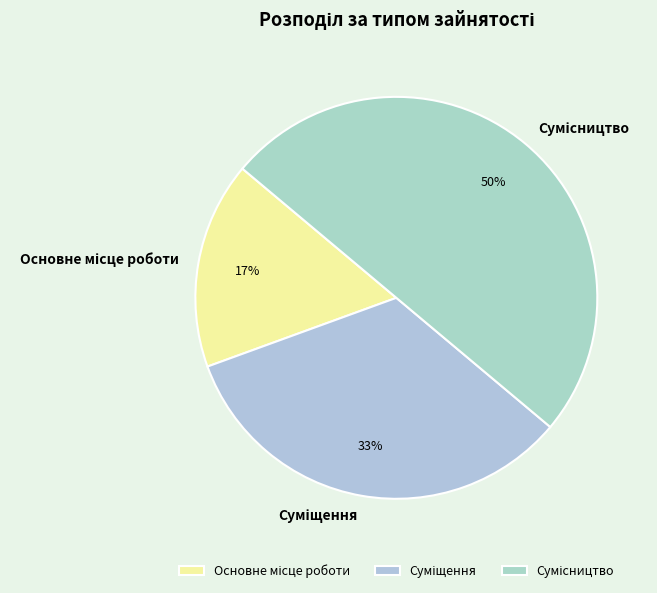

To the nearest percent, what is the average slice percentage?

33%